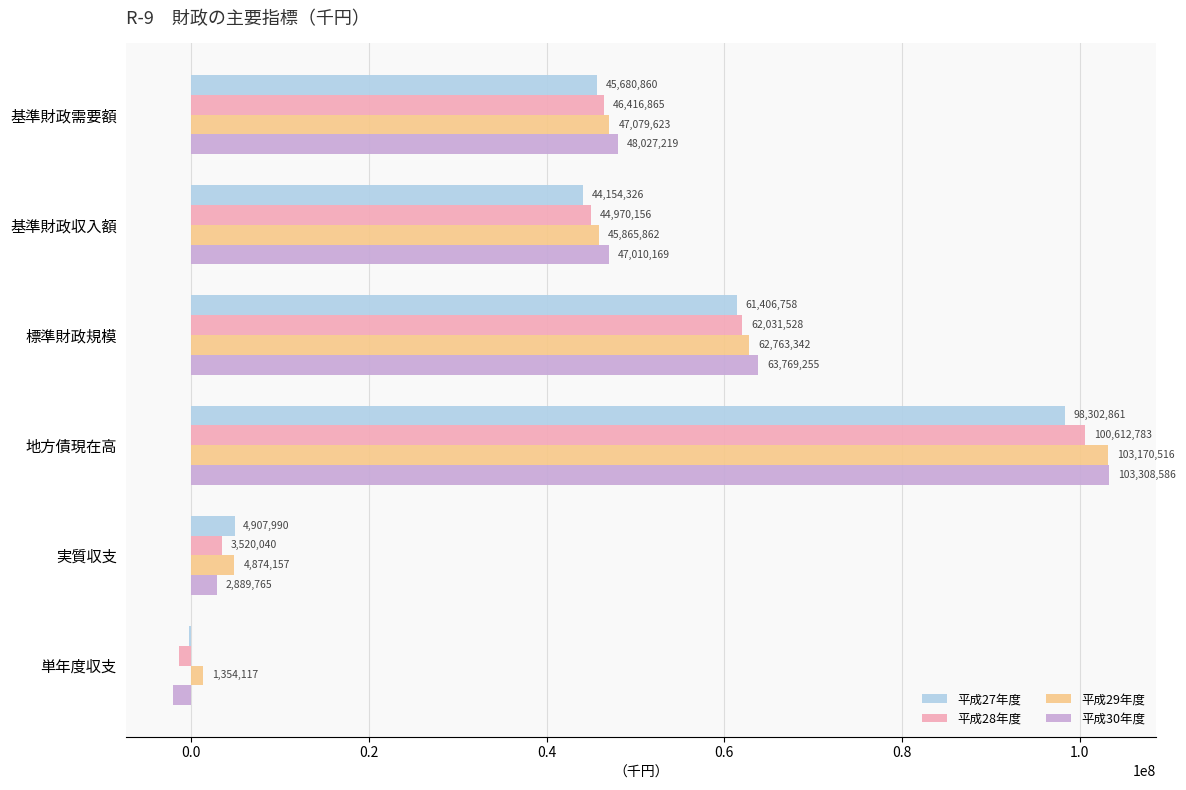

Count the number of categories in the chart.

6